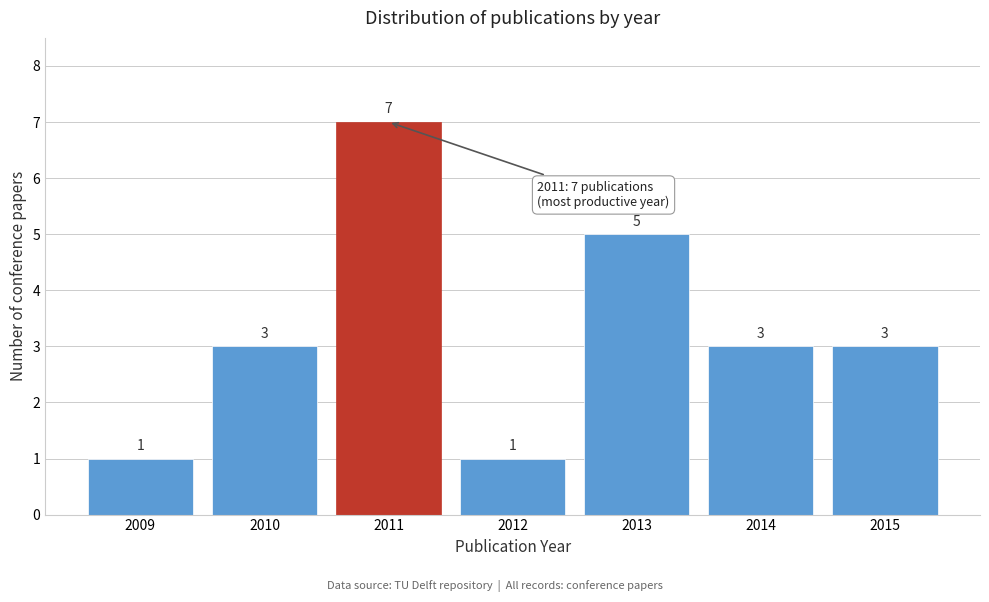

Reading right to left, what are all the values shown in this chart?

3	3	5	1	7	3	1